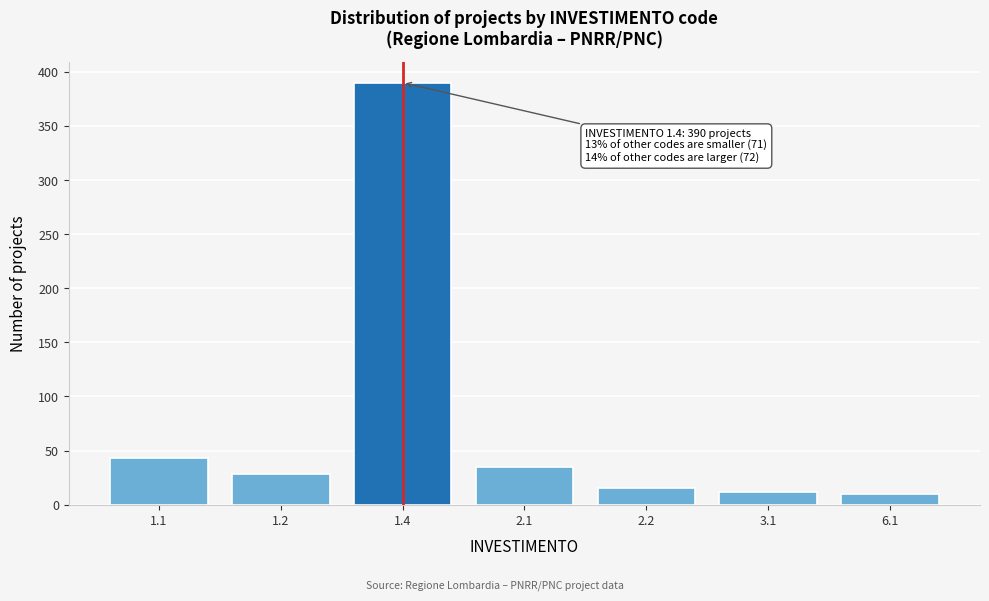

Reading left to right, extract all data points from this chart.

1.1=43	1.2=28	1.4=390	2.1=35	2.2=15	3.1=12	6.1=10